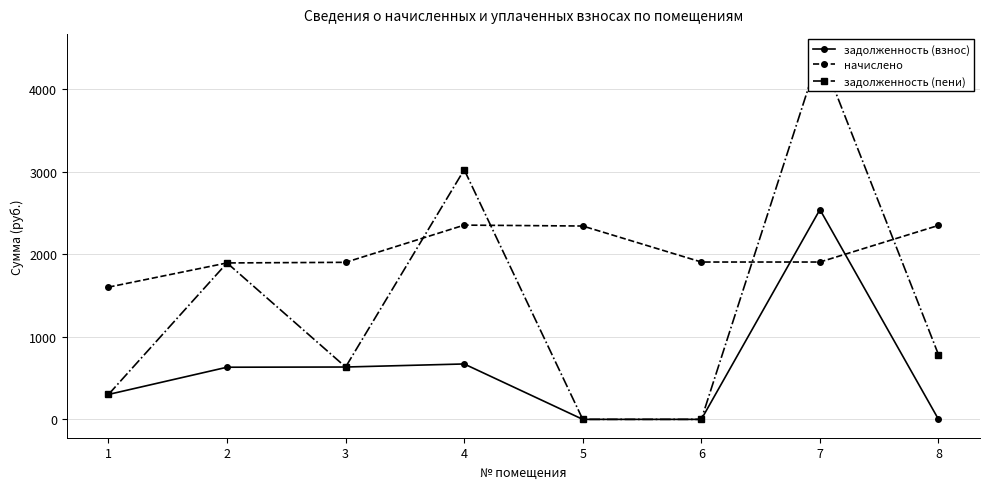

How many intersections are there between начислено and задолженность (пени)?

4